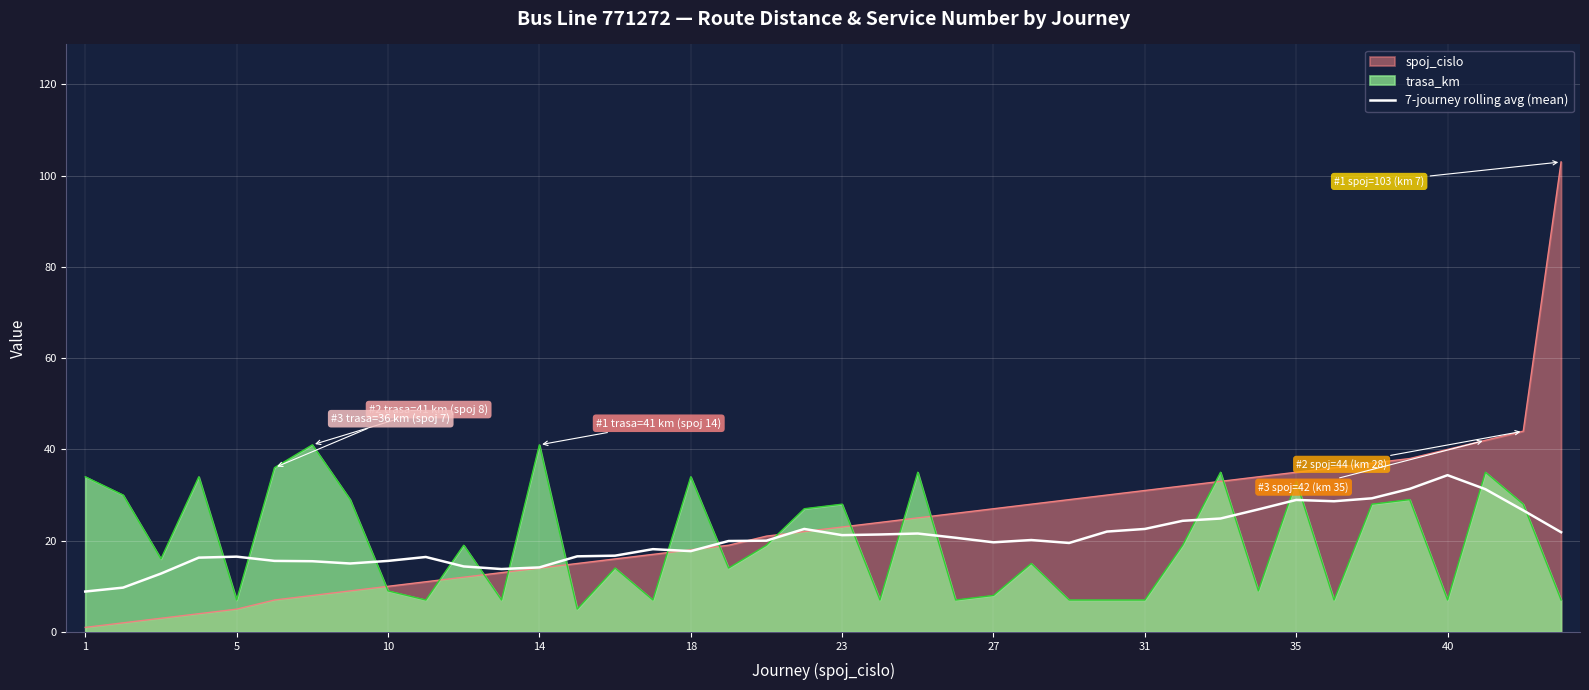

How many lines are shown in the chart?

3